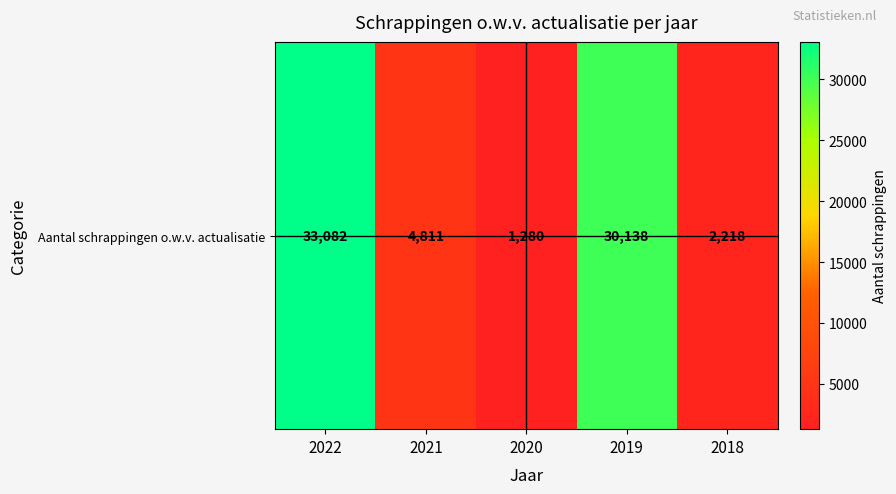

Read the value at 2020, to the nearest 100.

1300